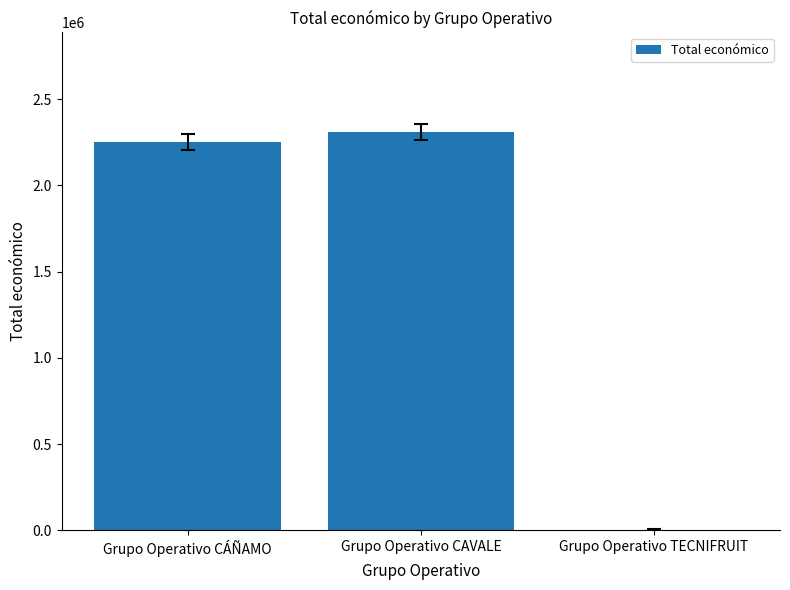

What is the maximum value shown in the chart?

2310026